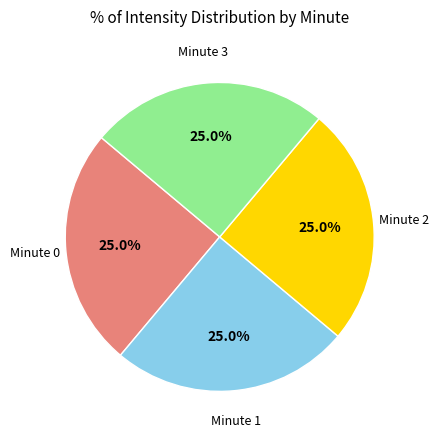

To the nearest percent, what is the difference between the largest and smallest slice percentages?

0%